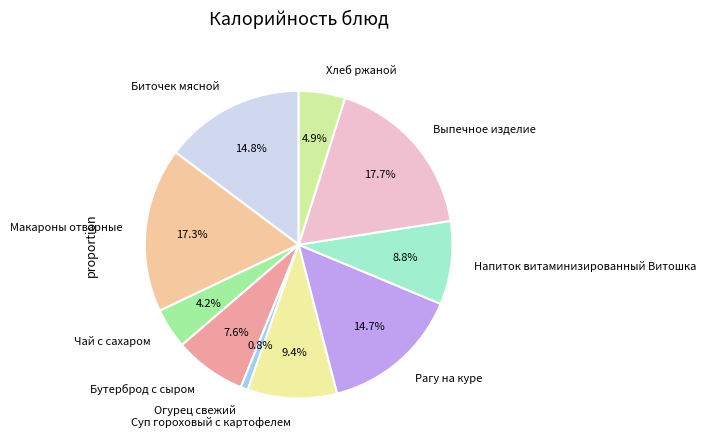

What is the smallest slice in the pie chart?

Огурец свежий